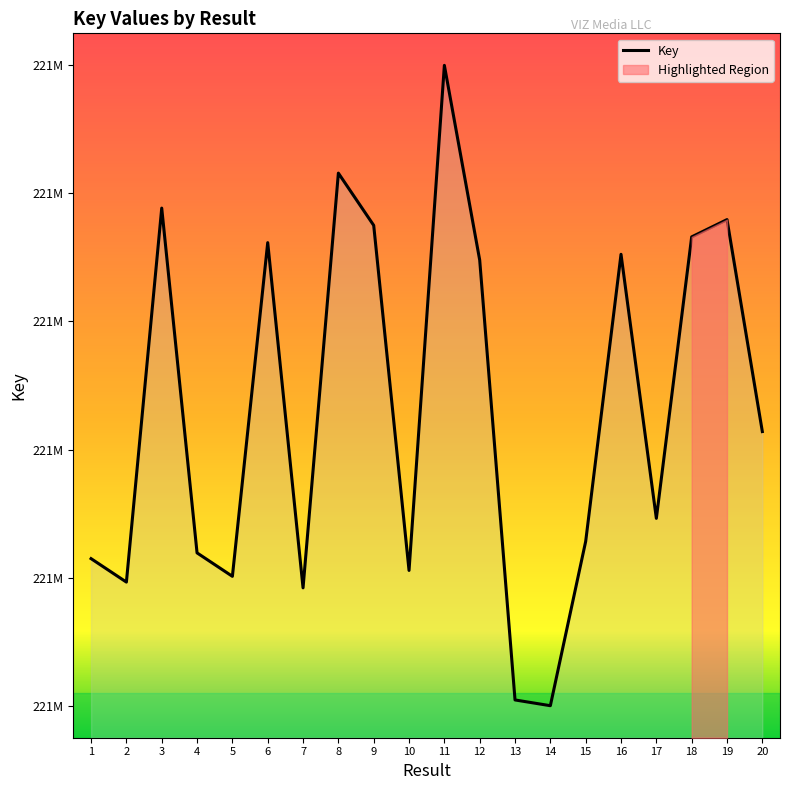

How many points are lower than both their immediate neighbors (excluding endpoints)?

6